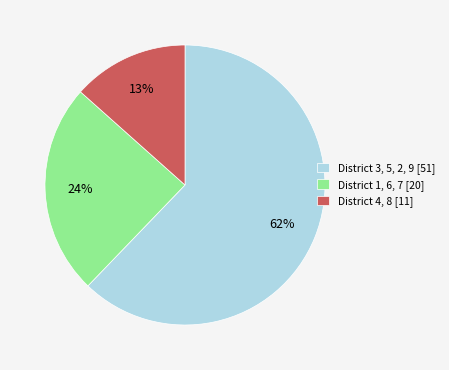

True or false: District 3, 5, 2, 9 [51] accounts for 54% of the total.

False